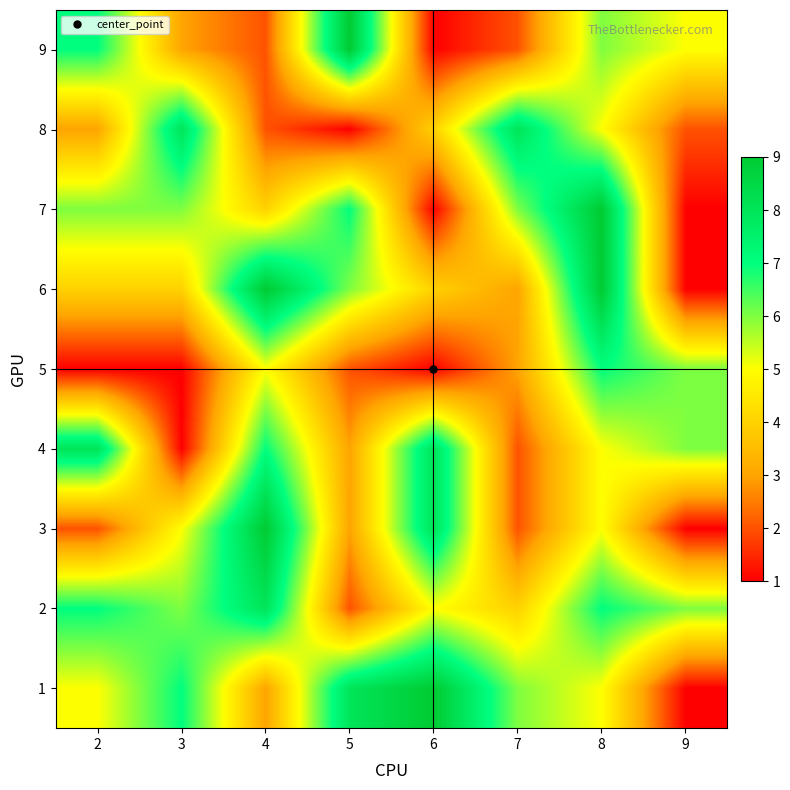

Is the value of 2 at 9 greater than the value of 7 at 3?

No